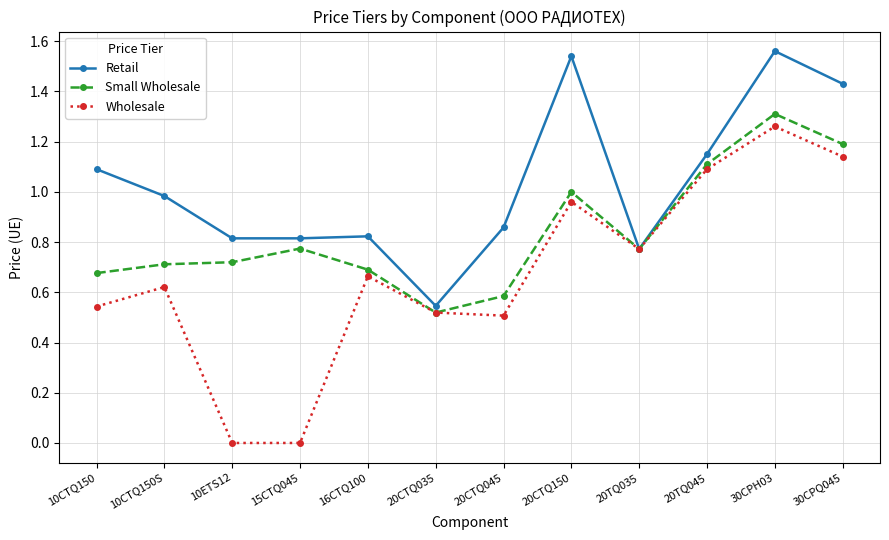

Which category has the highest value in the Wholesale series?

30CPH03